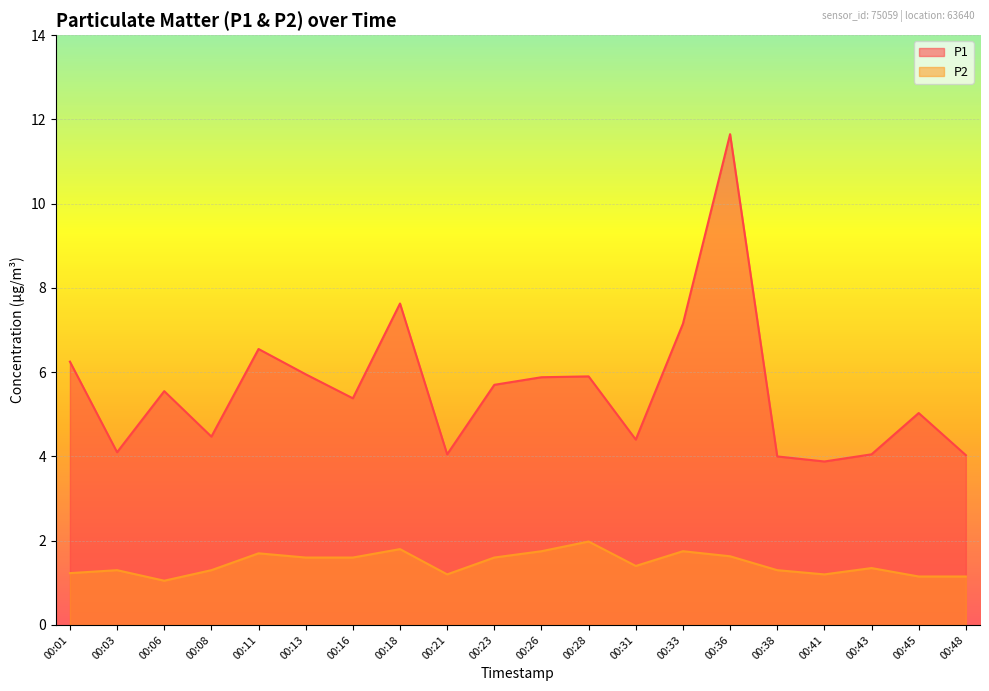

At which category is the sum across all series the highest?

00:36